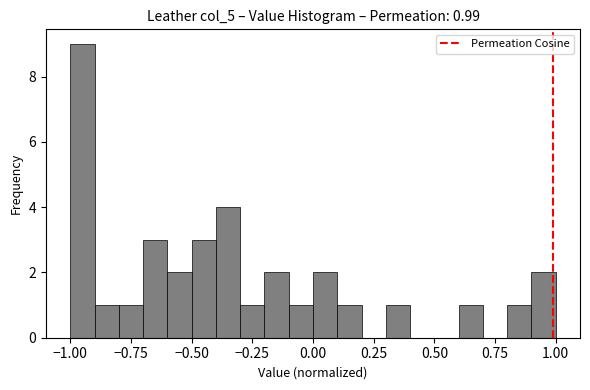

Read against the x-axis, roughly where is the centre of the tallest bar?

-0.95